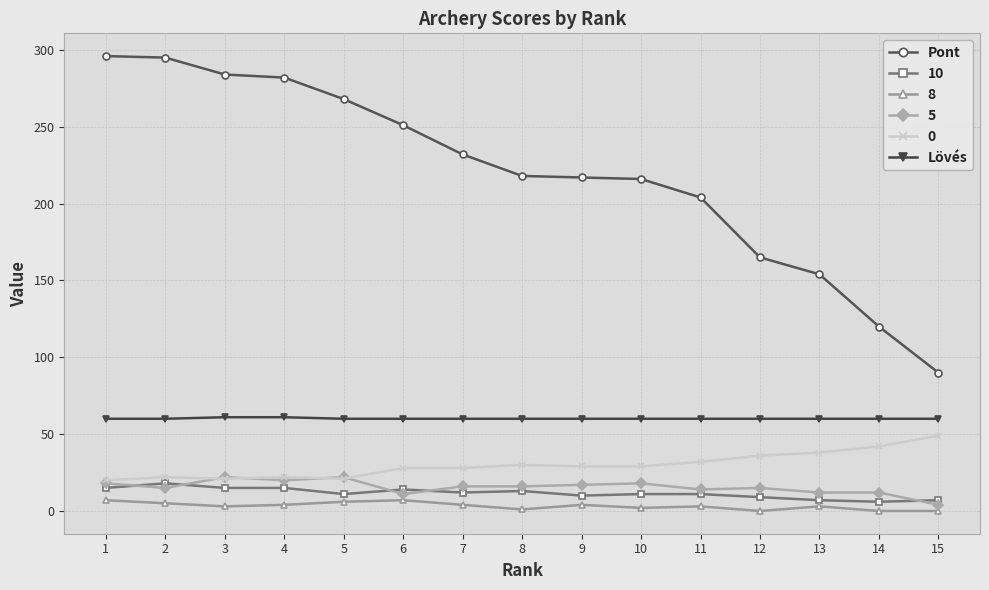

True or false: Lövés and Pont intersect in this chart.

False